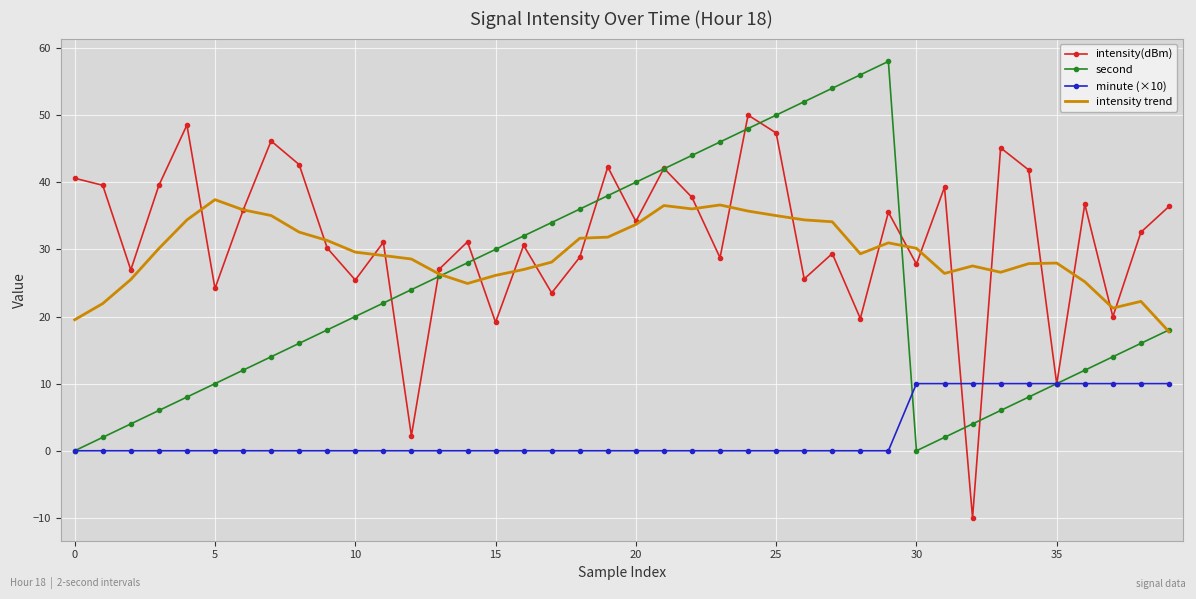

True or false: intensity(dBm) and intensity trend cross at least once.

True